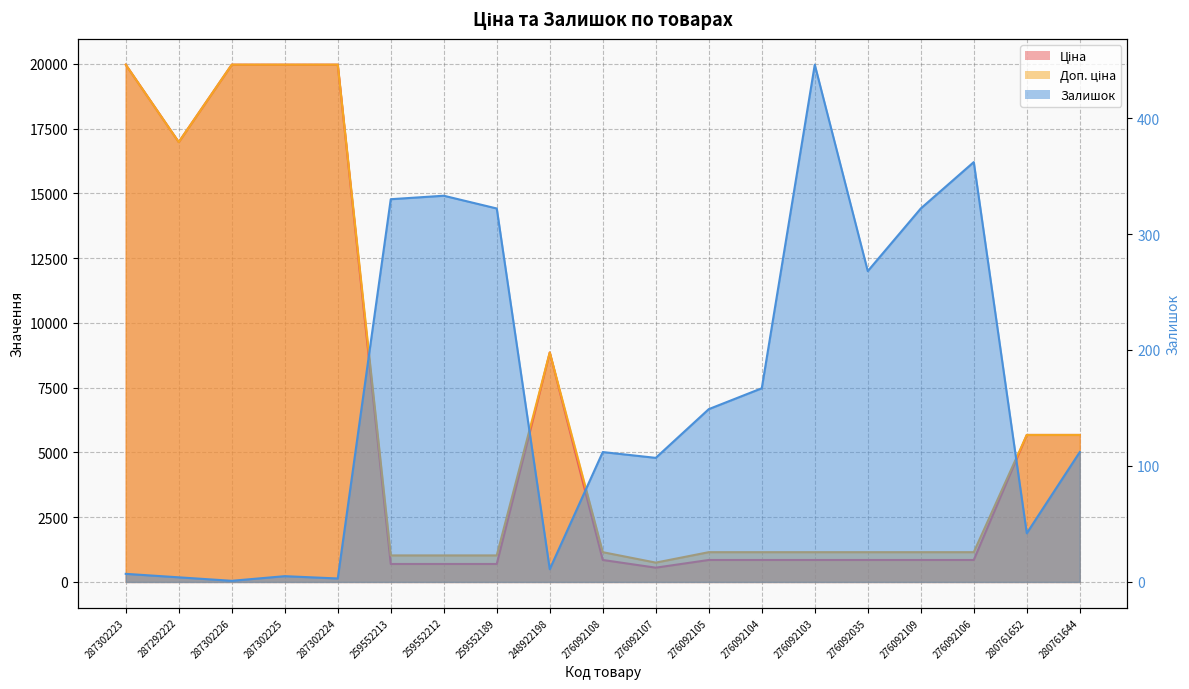

At which category is the sum across all series the highest?

287302223